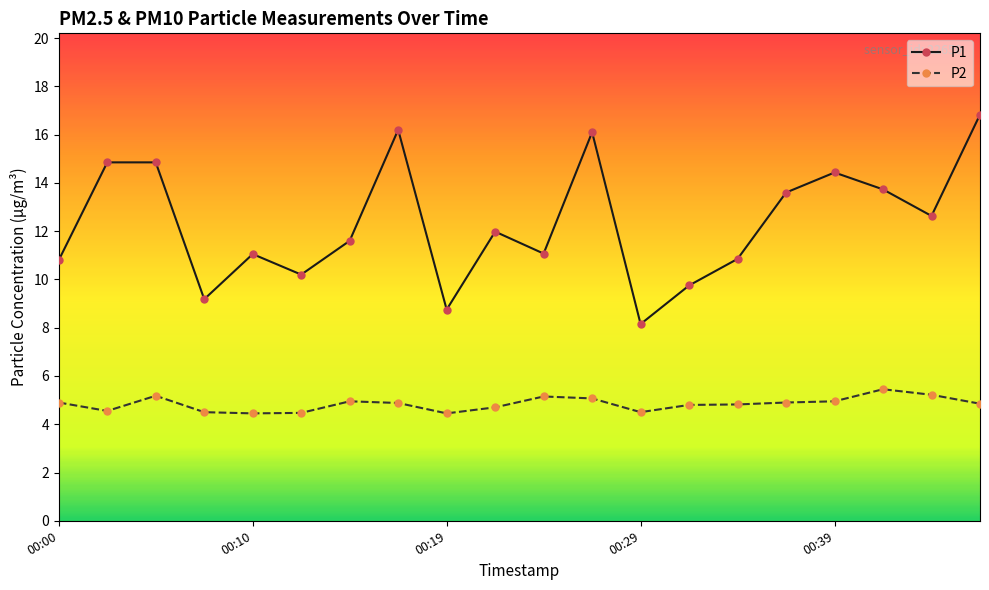

Which series has the largest total across all categories?

P1